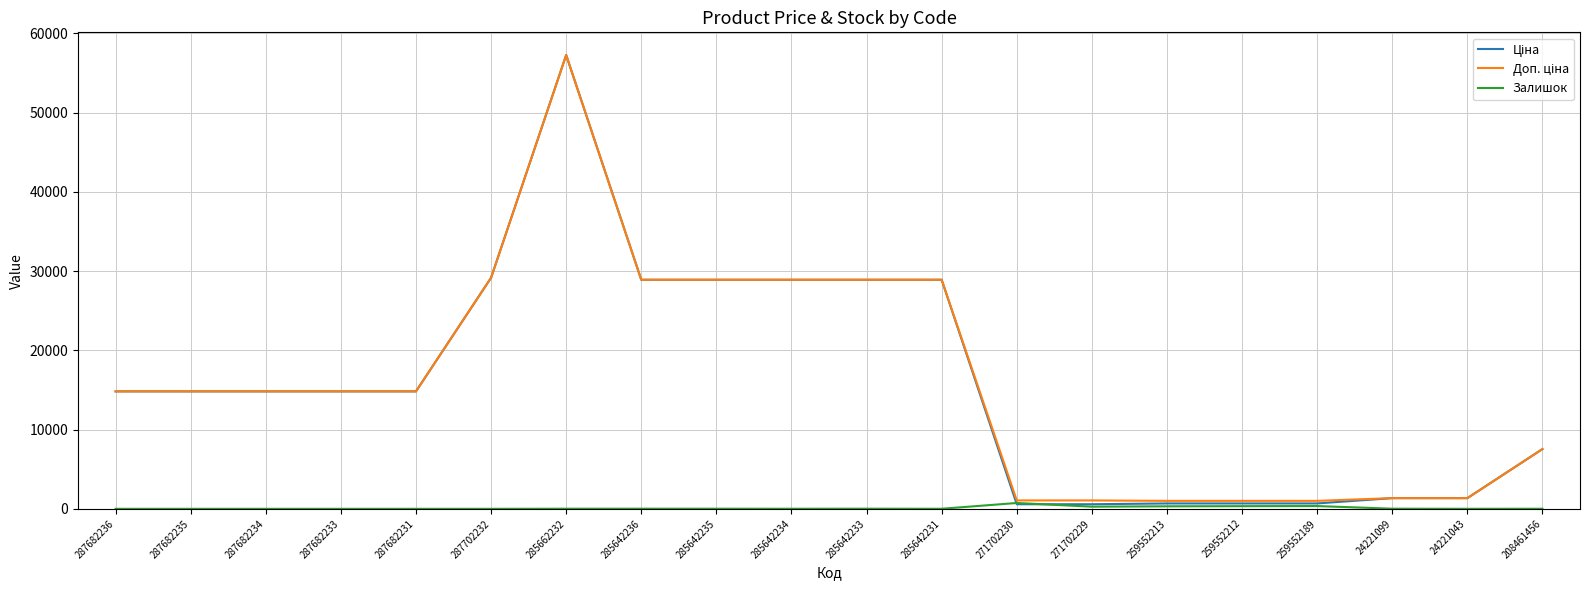

At which category is the sum across all series the highest?

285662232